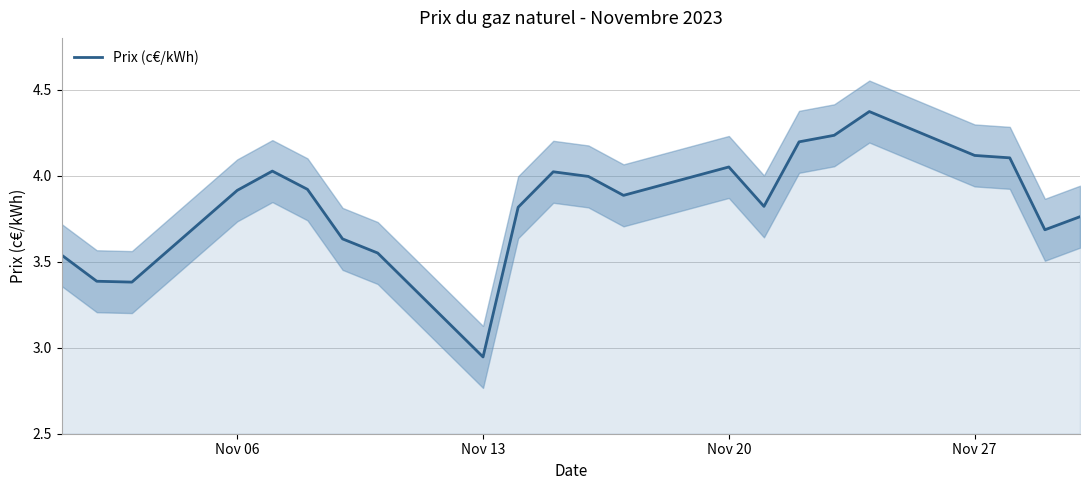

The Prix (c€/kWh) series shows 1.7 at Nov 27. True or false?

False